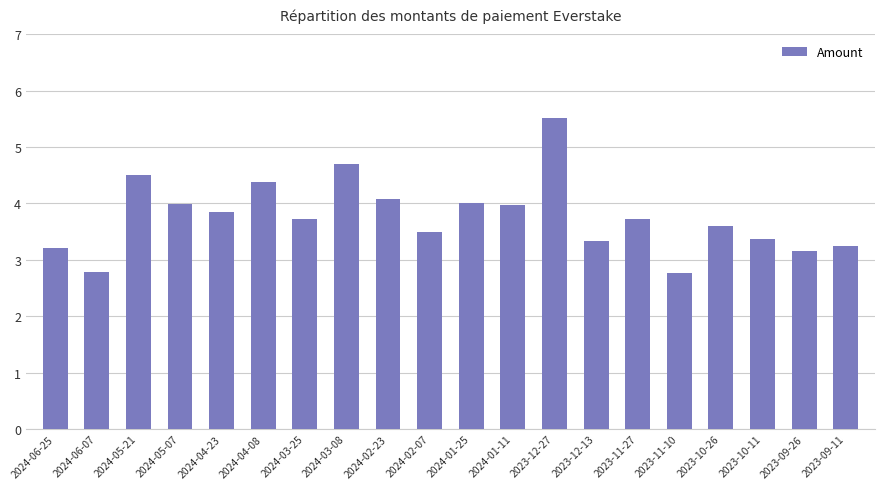

What is the value of the 5th bar from the left?

3.8